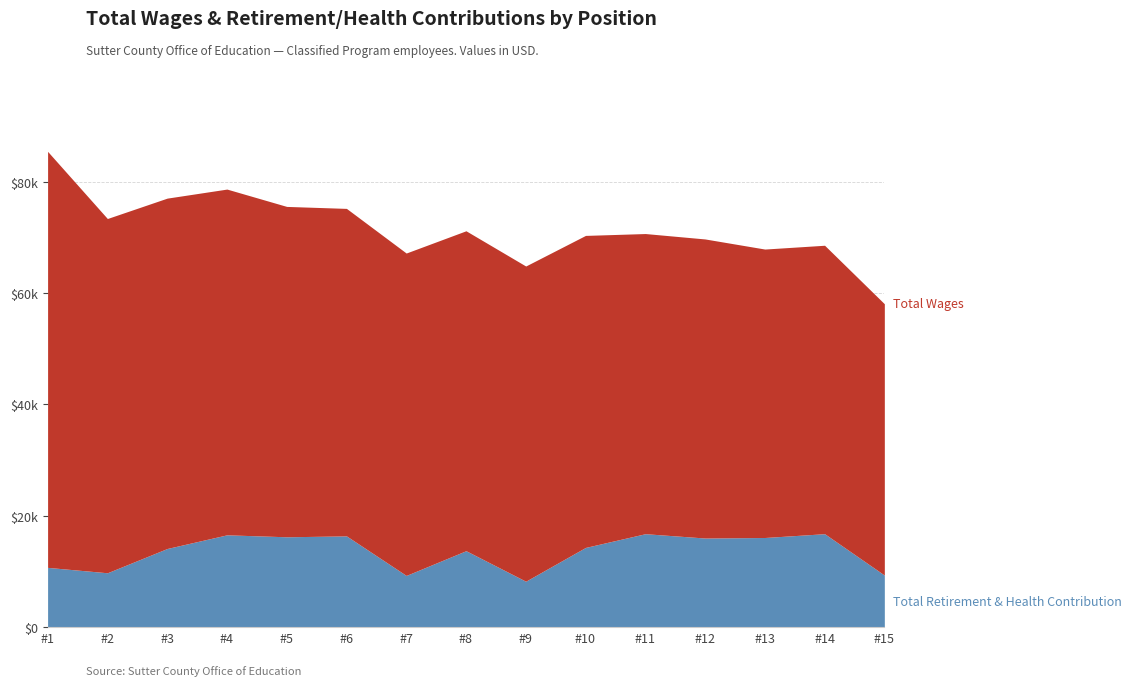

Does the chart have visible grid lines?

Yes